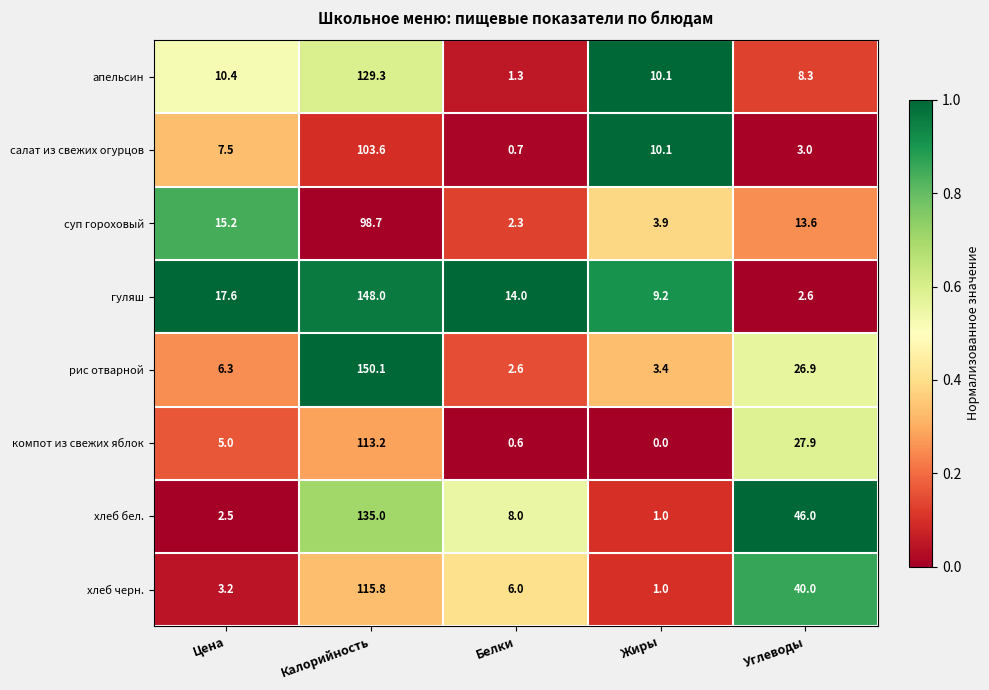

Which category has the highest value in the апельсин series?

Калорийность